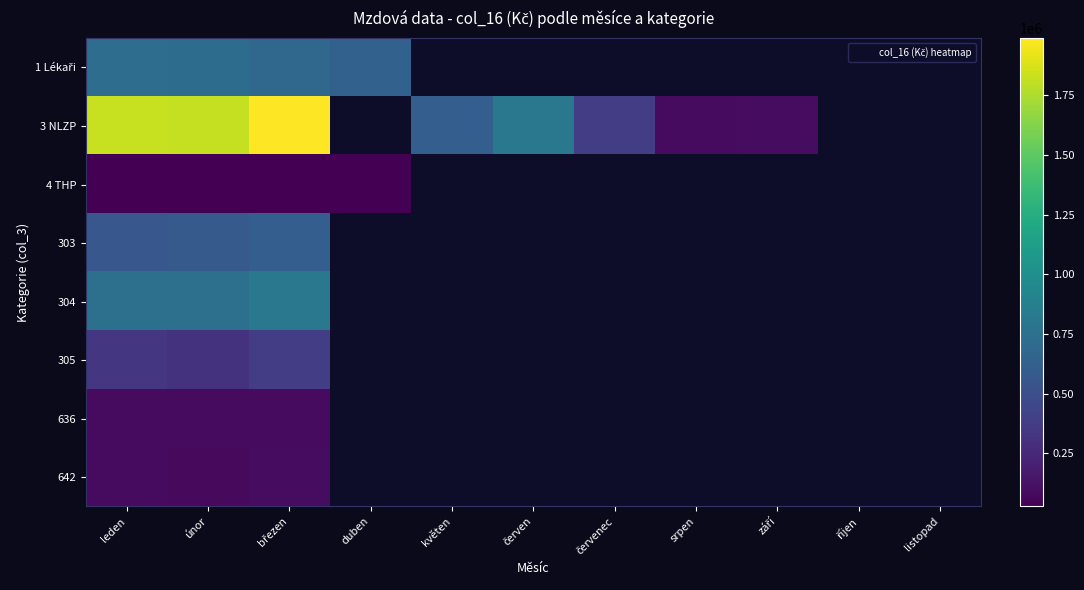

How many distinct data groups are displayed?

8